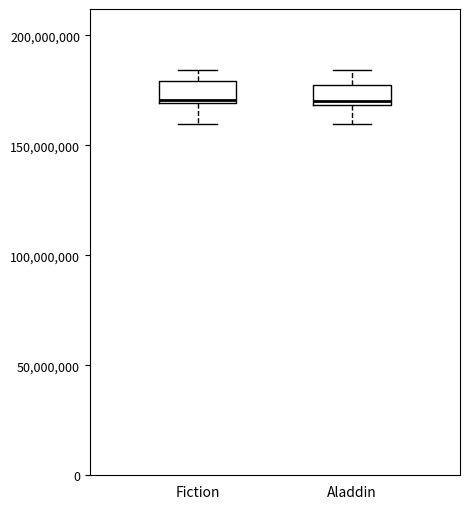

Reading left to right, transcribe this box plot: for each box, give where its median line is, the range the box spans, and where its two whiskers end, as read against the y-axis. The values are not printed on the chart, so give them approximately, as read against the axis.

Fiction: median 170000000, box 170000000 to 180000000, whiskers 160000000 to 185000000
Aladdin: median 170000000 (just above the box's lower edge), box 170000000 to 175000000, whiskers 160000000 to 185000000